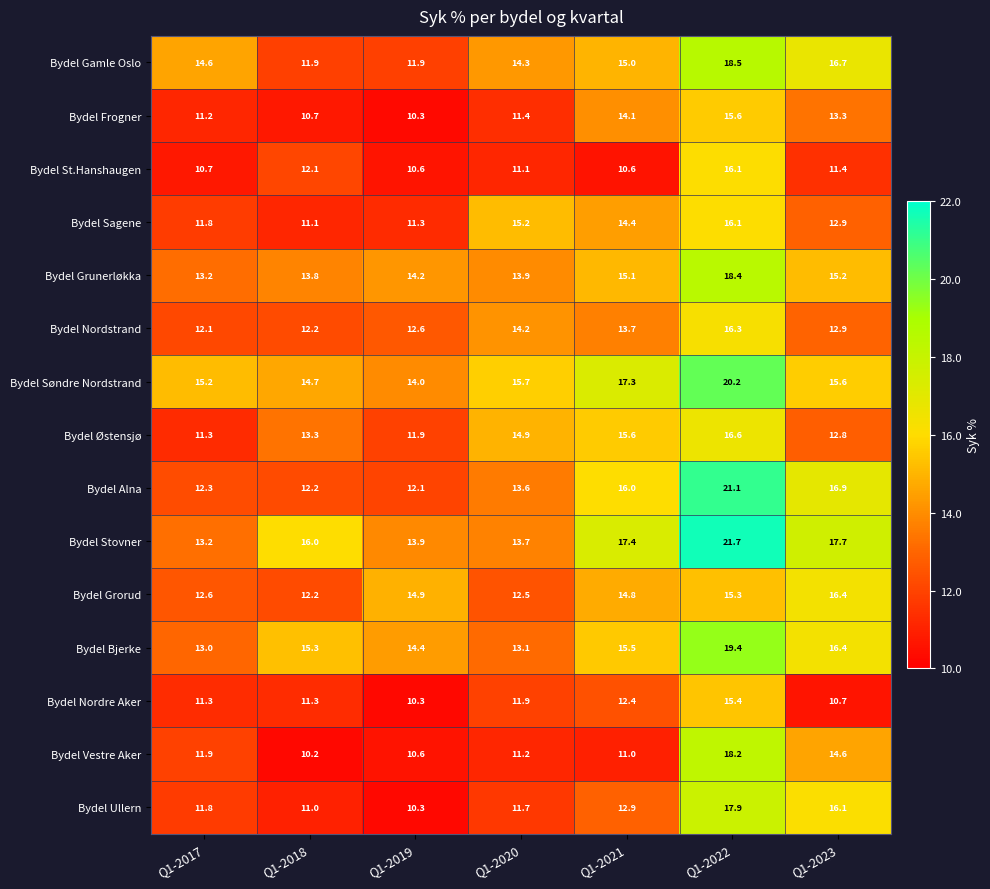

Which label corresponds to the smallest value in the chart?

Q1-2018